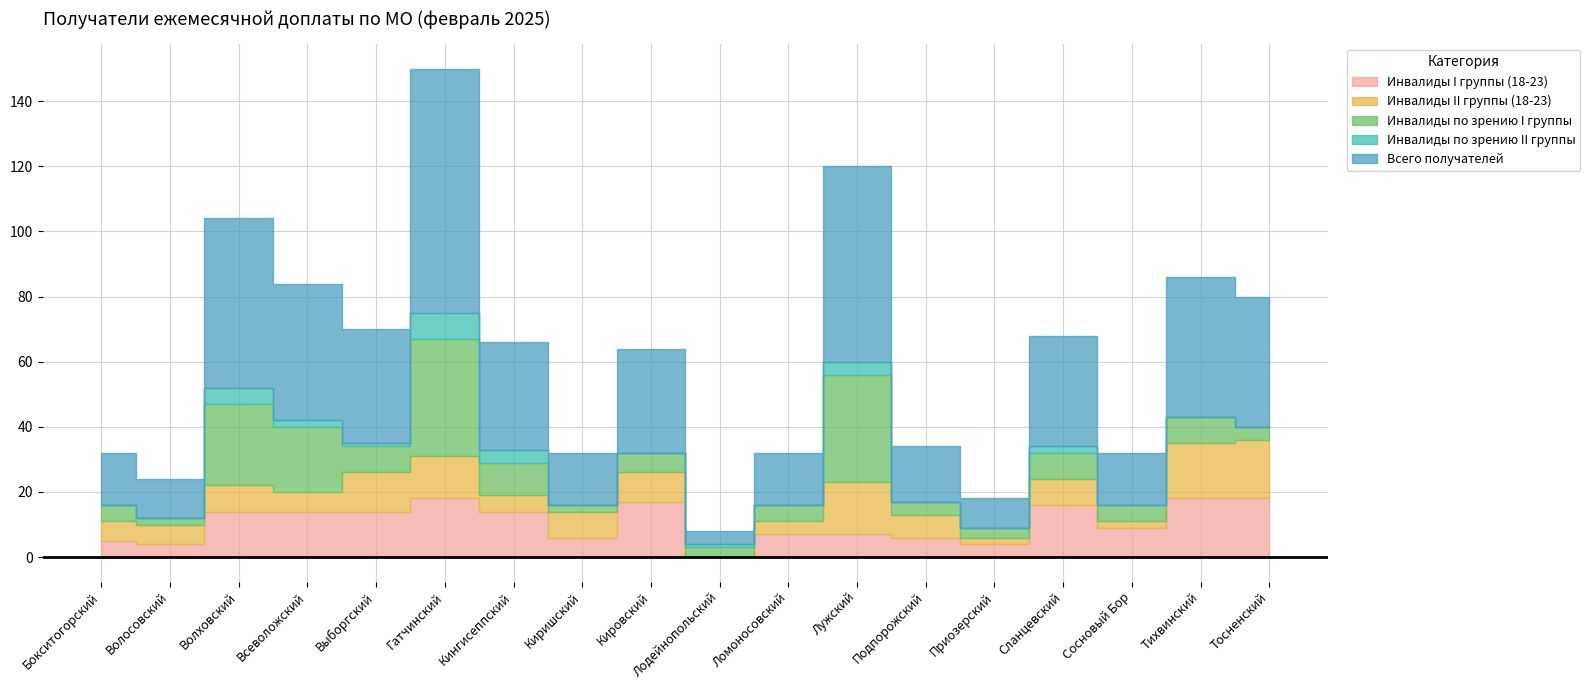

Rank the series by their maximum value, from lowest to highest.

Инвалиды по зрению II группы, Инвалиды I группы (18-23), Инвалиды II группы (18-23), Инвалиды по зрению I группы, Всего получателей